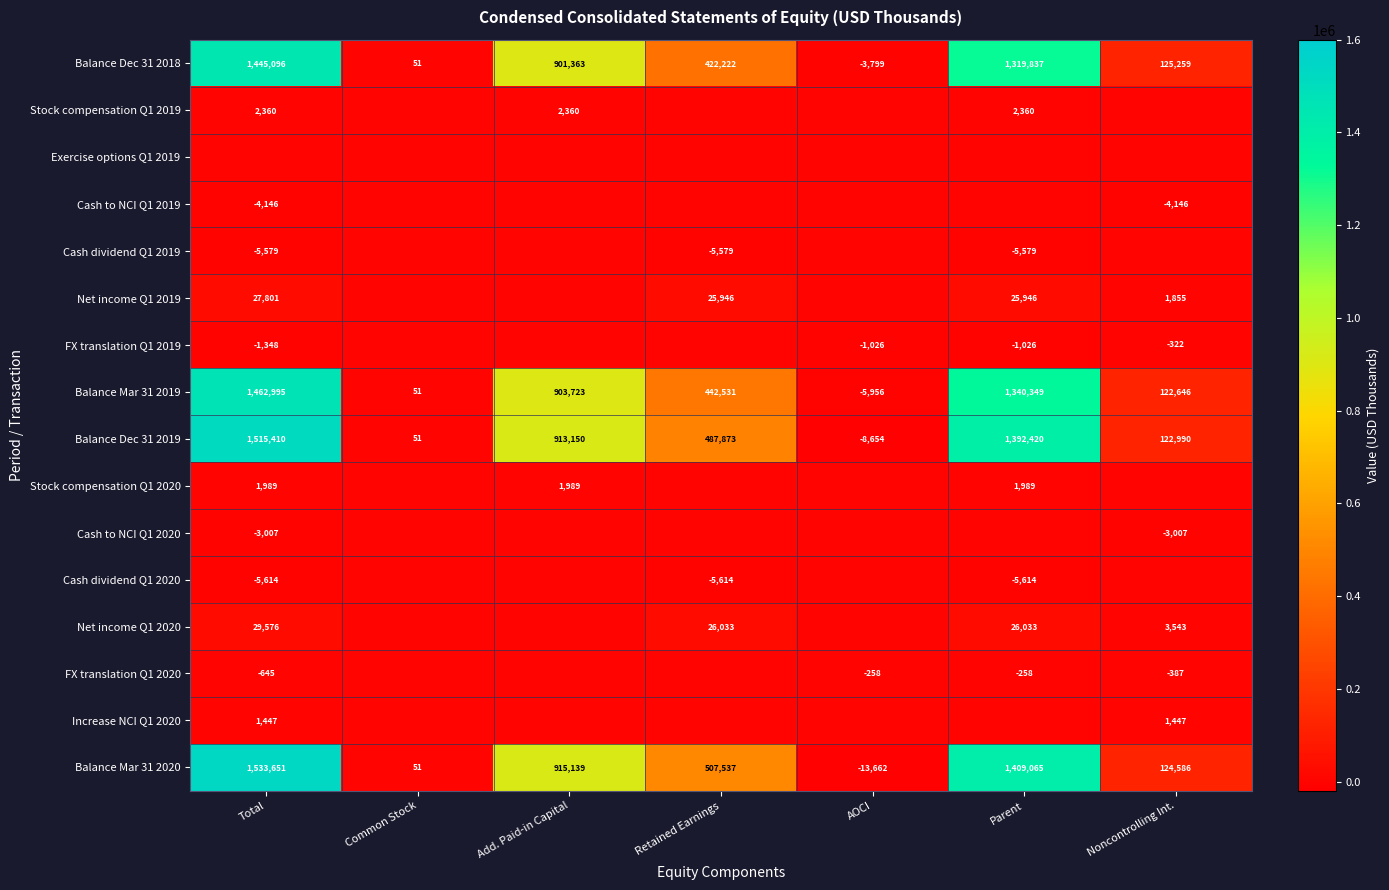

What is the greatest value displayed?

1533651